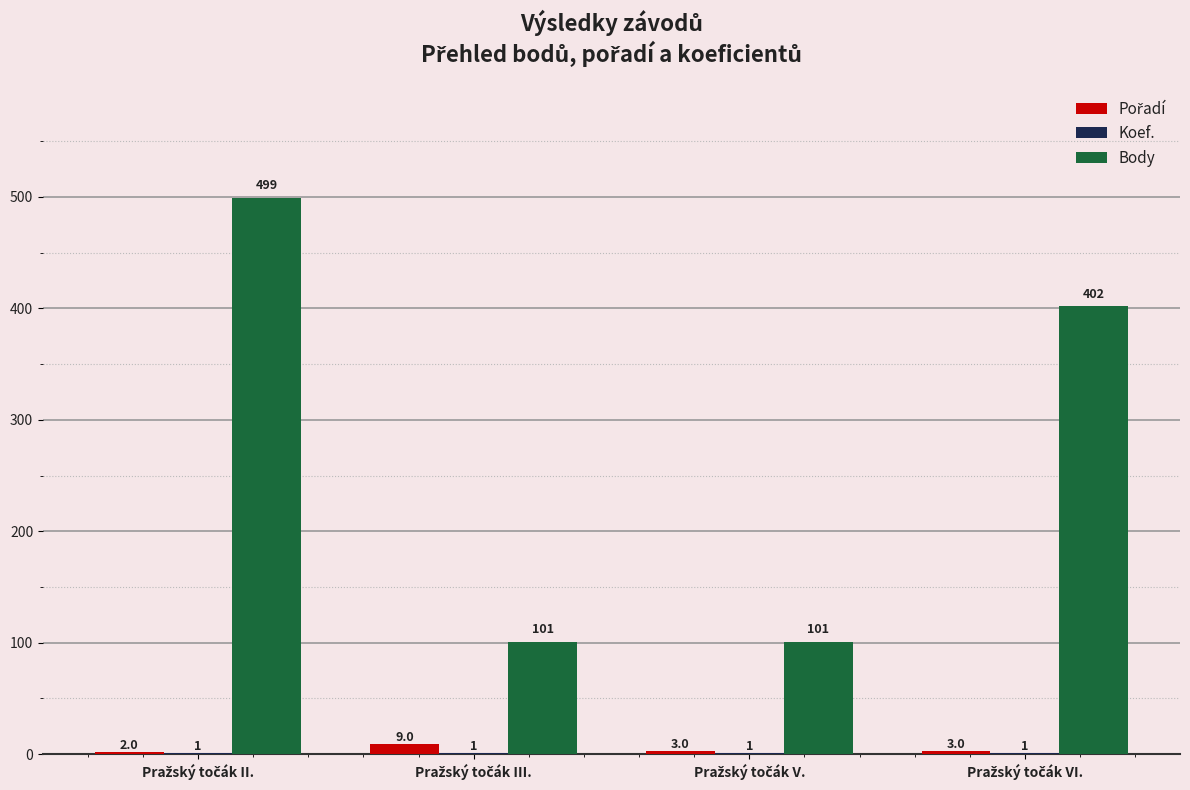

What is the sum of all Body values?

1103